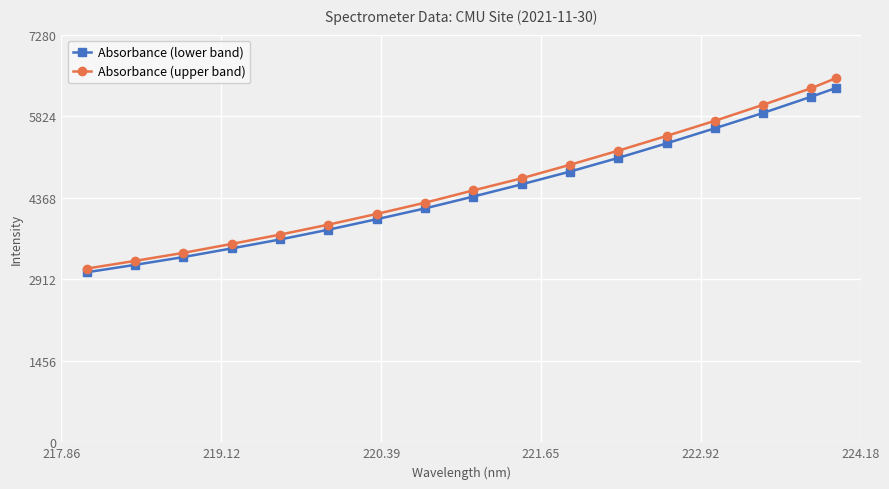

What is the highest value of the Absorbance (lower band) series?

6324.1